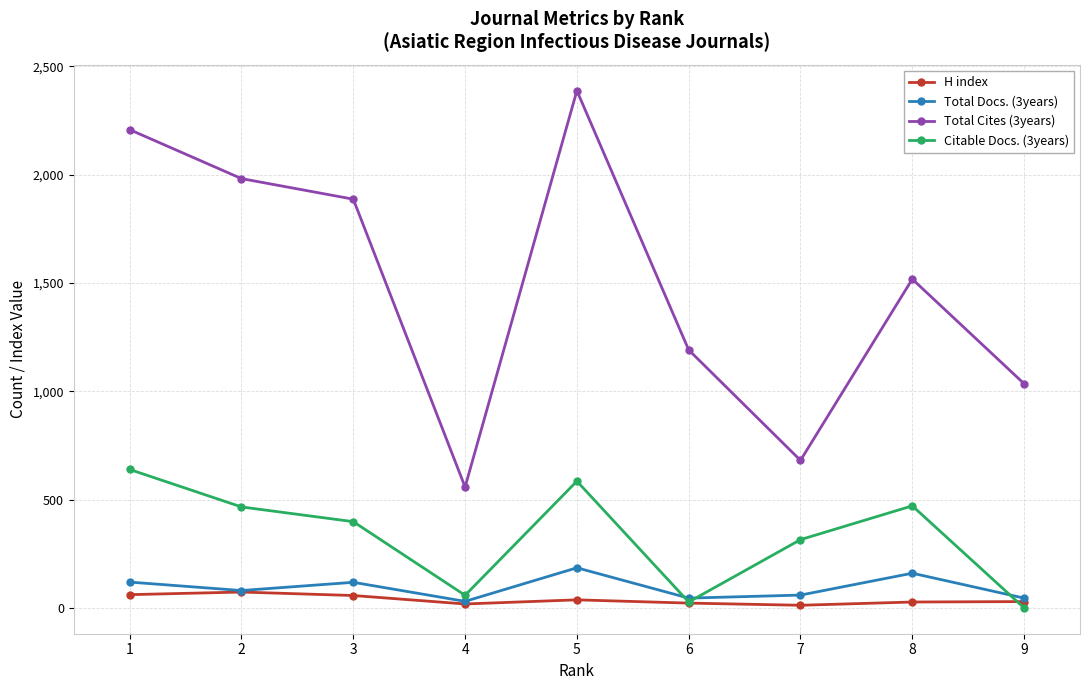

What is the spread (max minus min) of values at 4?

540